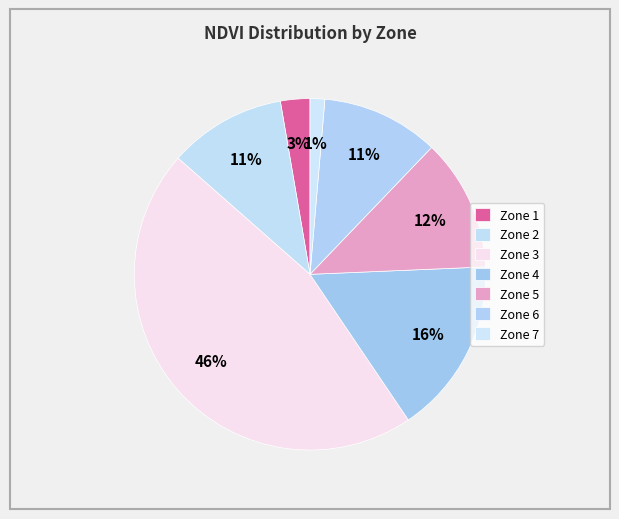

Count the number of slices in the pie.

7